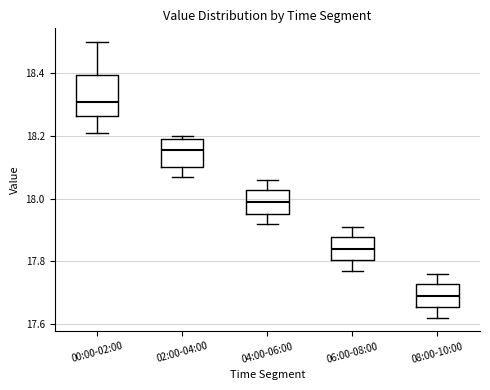

Reading left to right, read every box against the y-axis: the position of its median line, the range the box covers, and the ends of its whiskers. The values are not printed on the chart, so give them approximately, as read against the axis.

00:00-02:00: median 18.32, box 18.26 to 18.40, whiskers 18.22 to 18.50
02:00-04:00: median 18.16, box 18.10 to 18.20, whiskers 18.08 to 18.20 (just above the box's upper edge)
04:00-06:00: median 18.00, box 17.96 to 18.02, whiskers 17.92 to 18.06
06:00-08:00: median 17.84, box 17.80 to 17.88, whiskers 17.78 to 17.92
08:00-10:00: median 17.70, box 17.66 to 17.72, whiskers 17.62 to 17.76